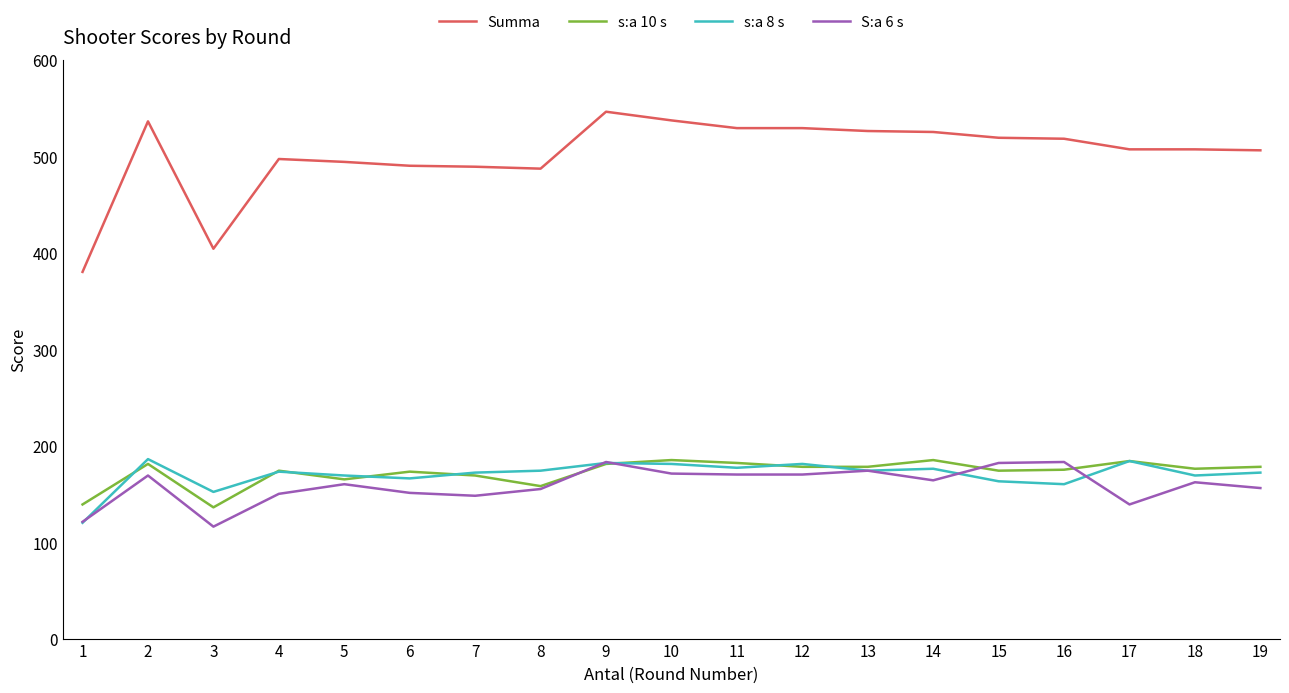

What is the average value of the s:a 8 s series?

170